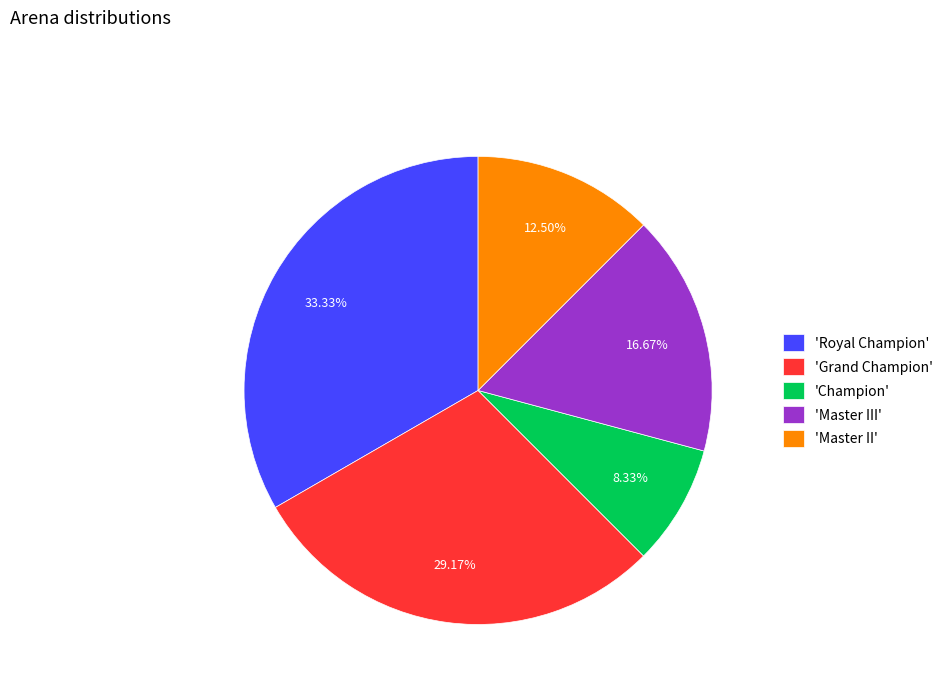

Is there any slice that represents more than half of the pie?

No